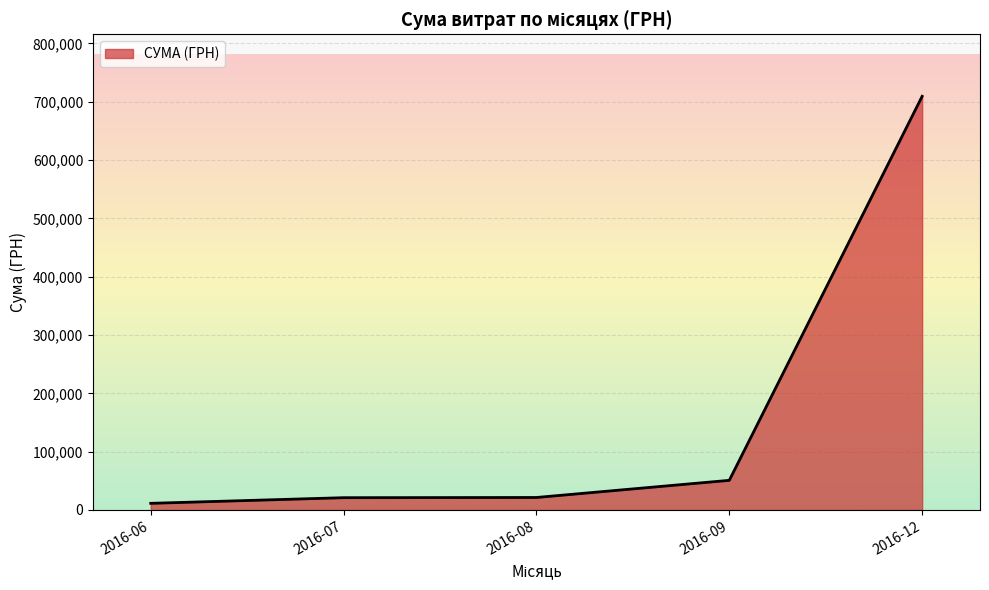

What is the difference between the maximum and second lowest values?

688195.9